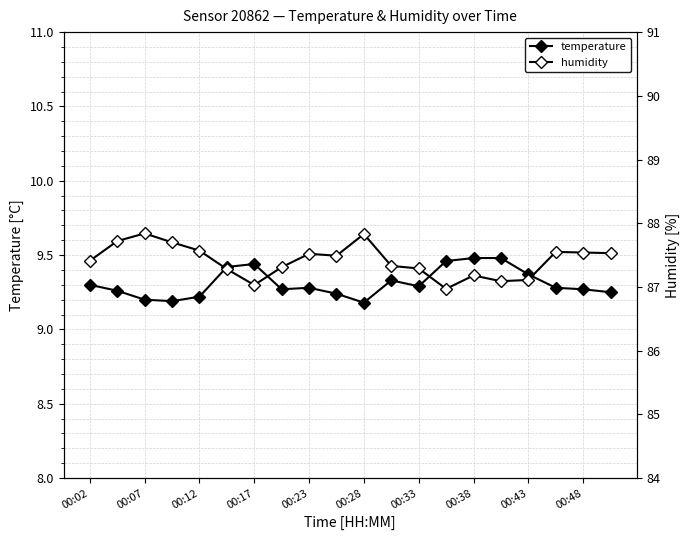

How many interior local peaks does the temperature series have?

3